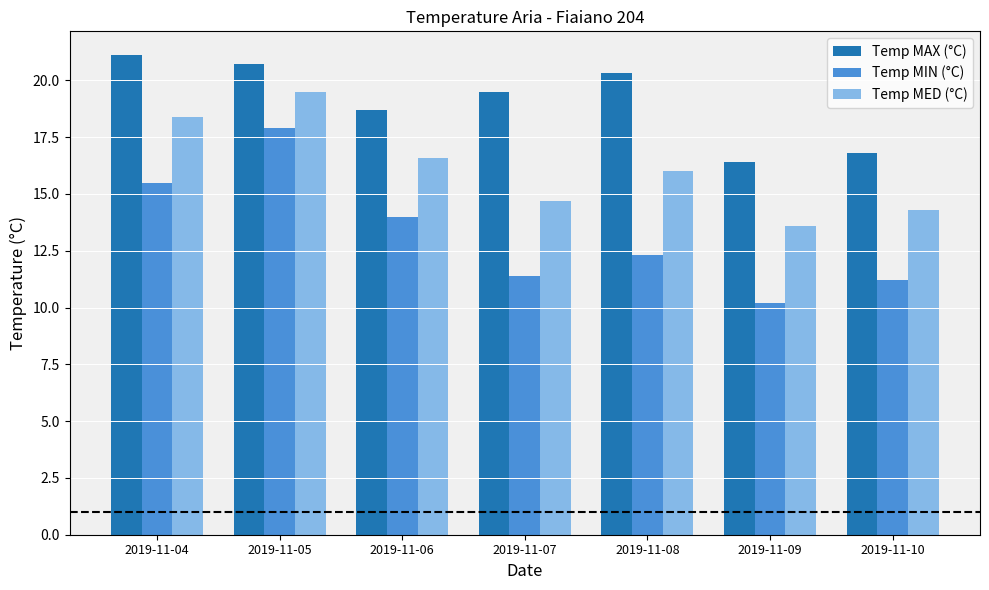

Reading left to right, what are all the values shown in this chart?

Temp MAX (°C): 21.1	20.7	18.7	19.5	20.3	16.4	16.8
Temp MIN (°C): 15.5	17.9	14.0	11.4	12.3	10.2	11.2
Temp MED (°C): 18.4	19.5	16.6	14.7	16.0	13.6	14.3